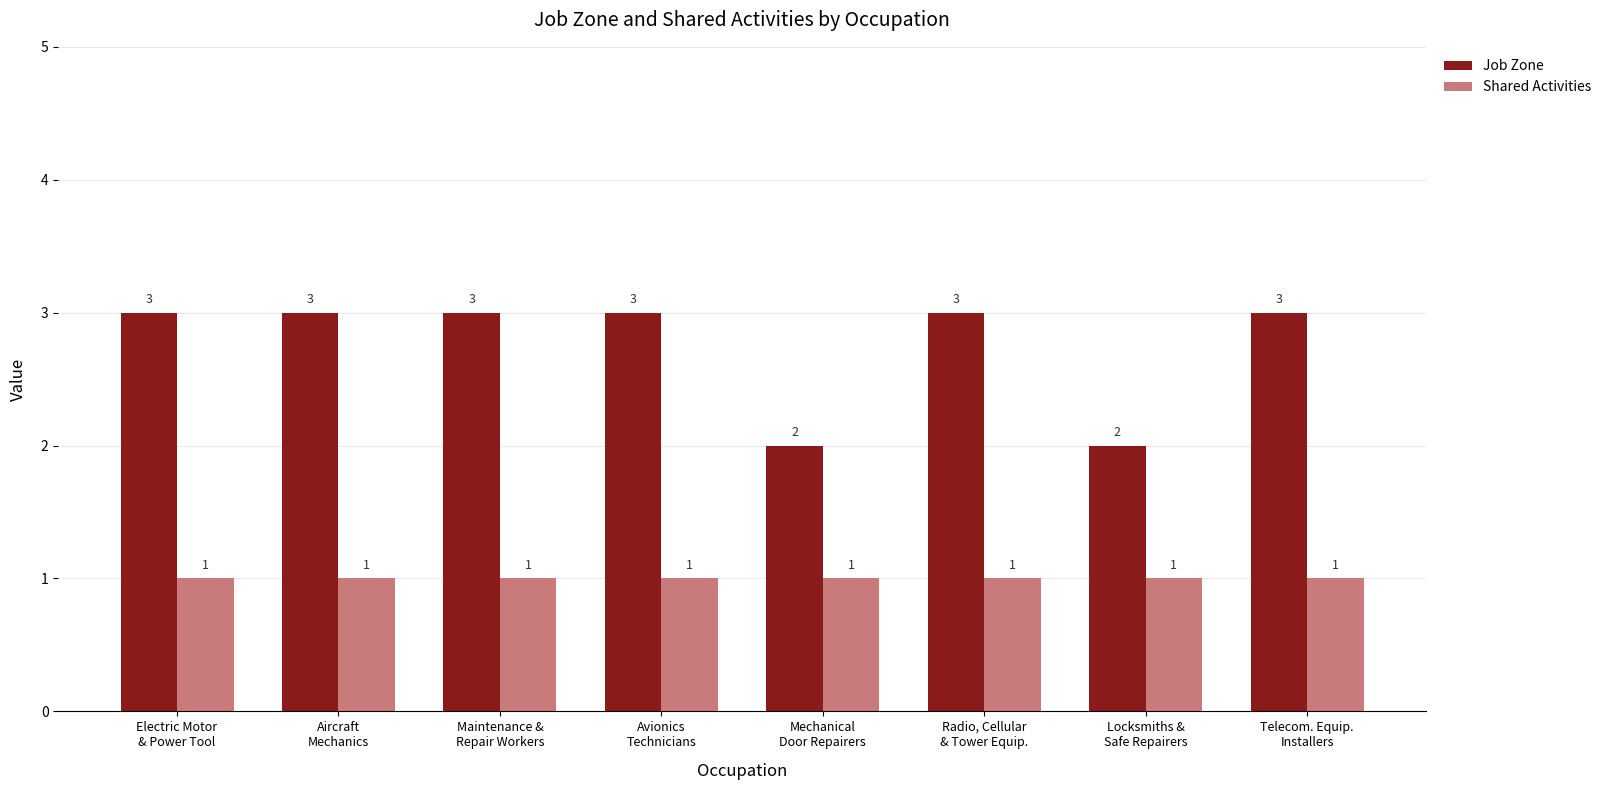

What is the total value across all series at Telecom. Equip.
Installers?

4